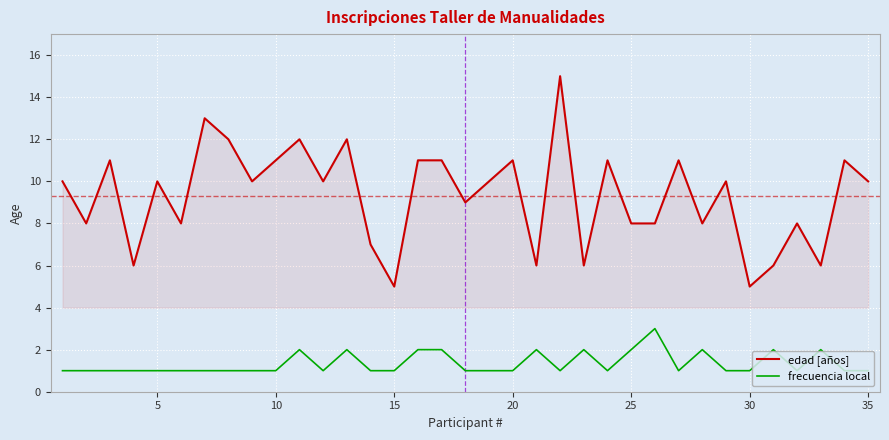

List the series in order of their peak value, lowest first.

frecuencia local, edad [años]